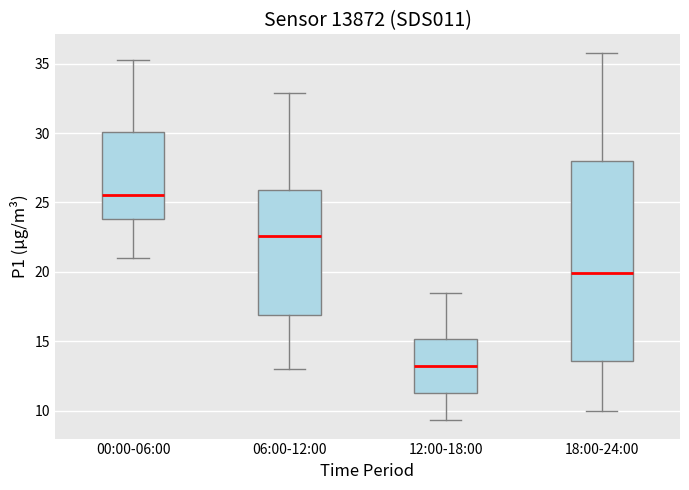

Where is the upper edge of the box for 06:00-12:00 on the y-axis? The values are not printed on the chart, so give them approximately, as read against the axis.

26.0